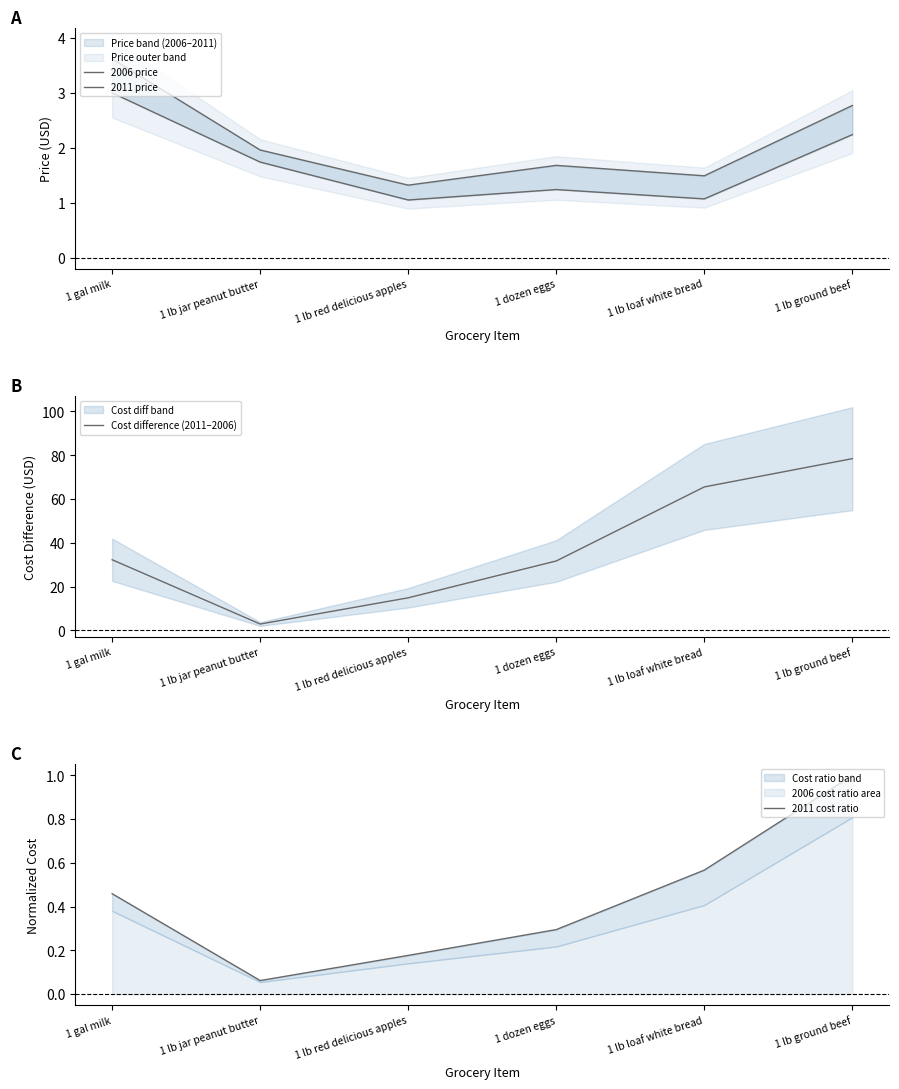

How many interior local peaks does the 2011 price series have?

1